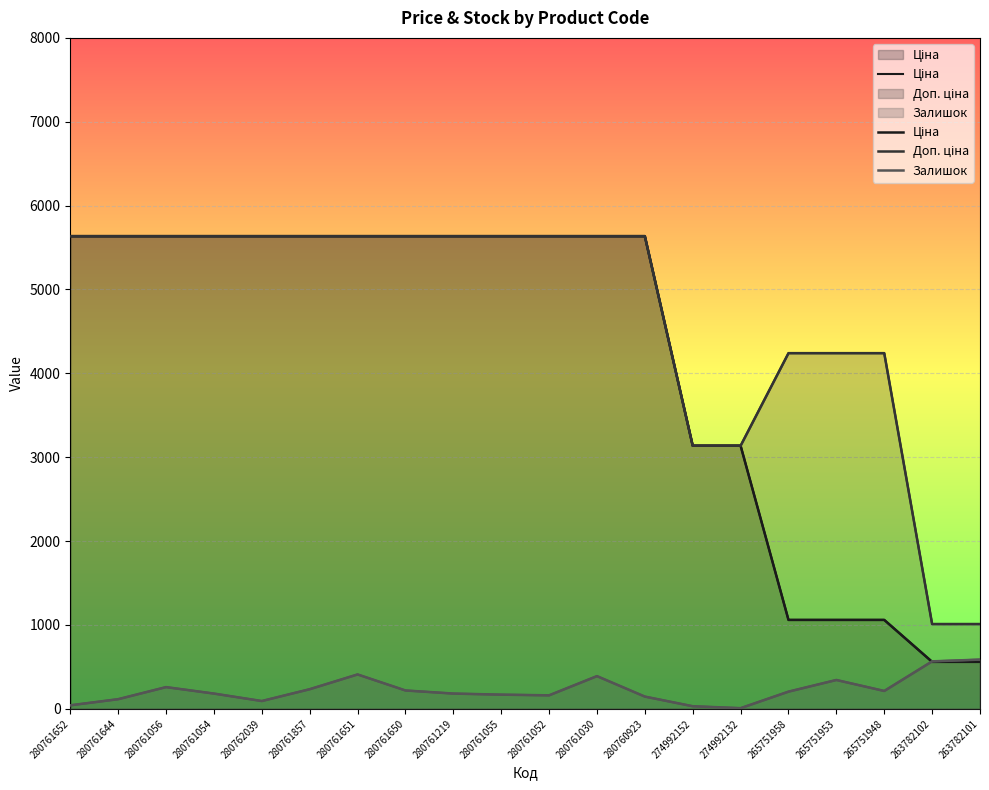

What is the smallest value displayed?

8.0